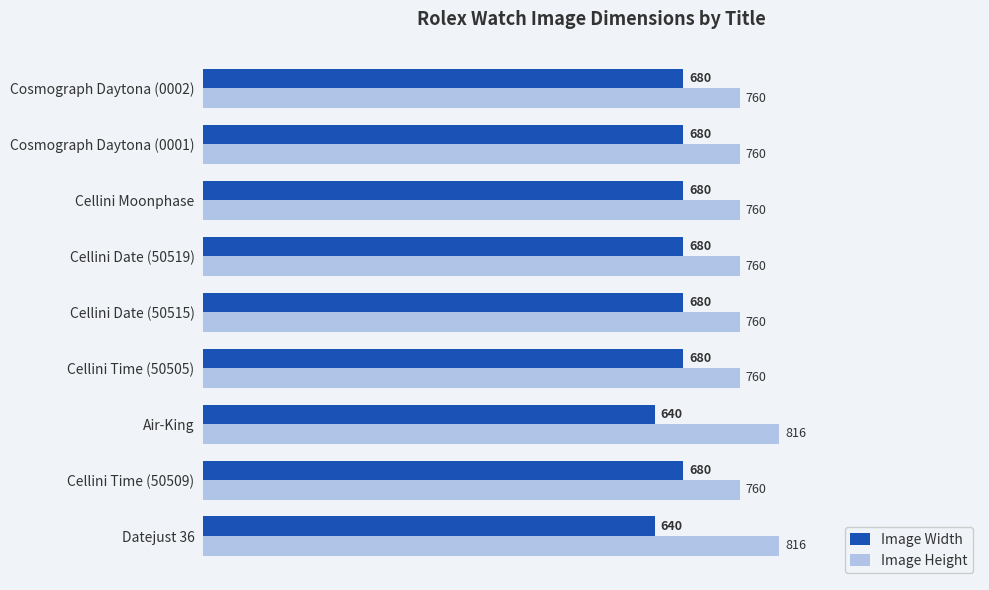

True or false: Image Width has a value of 680 at Cellini Date (50515).

True